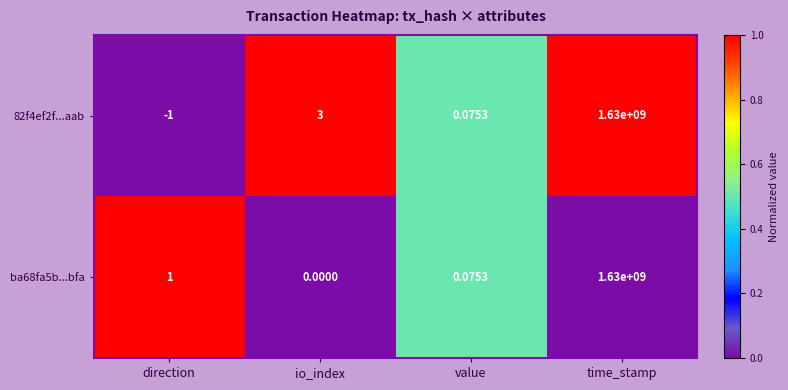

List the labels in order of 82f4ef2f...aab value, largest first.

time_stamp, io_index, value, direction